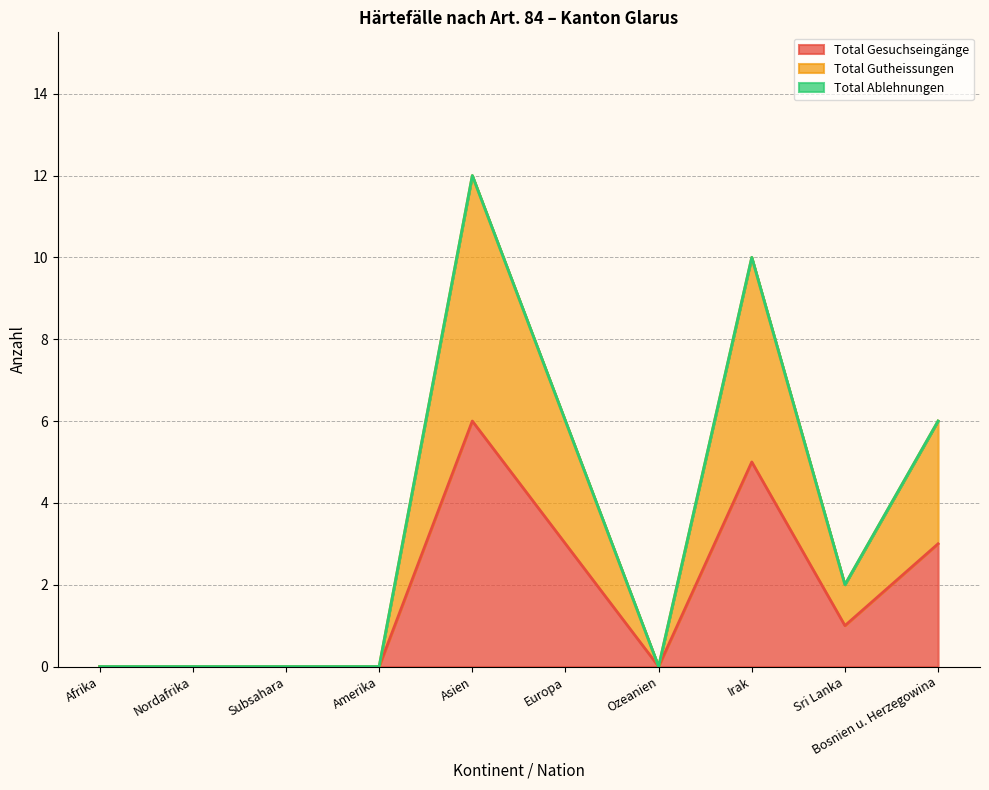

What is the greatest value displayed?

12